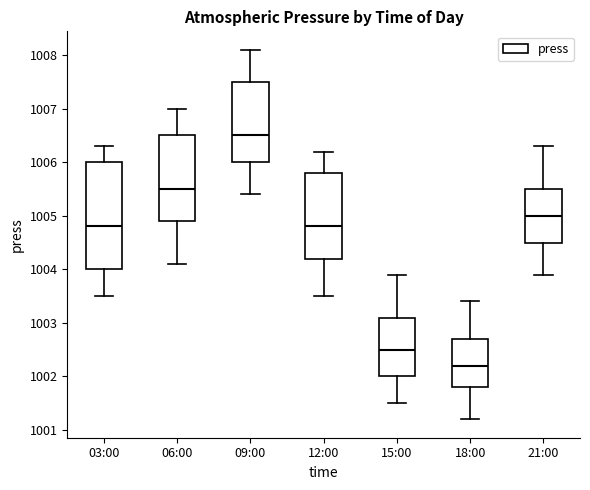

Reading left to right, transcribe this box plot: for each box, give where its median line is, the range the box spans, and where its two whiskers end, as read against the y-axis. The values are not printed on the chart, so give them approximately, as read against the axis.

03:00: median 1004.8, box 1004.0 to 1006.0, whiskers 1003.5 to 1006.3
06:00: median 1005.5, box 1004.9 to 1006.5, whiskers 1004.1 to 1007.0
09:00: median 1006.5, box 1006.0 to 1007.5, whiskers 1005.4 to 1008.1
12:00: median 1004.8, box 1004.2 to 1005.8, whiskers 1003.5 to 1006.2
15:00: median 1002.5, box 1002.0 to 1003.1, whiskers 1001.5 to 1003.9
18:00: median 1002.2, box 1001.8 to 1002.7, whiskers 1001.2 to 1003.4
21:00: median 1005.0, box 1004.5 to 1005.5, whiskers 1003.9 to 1006.3